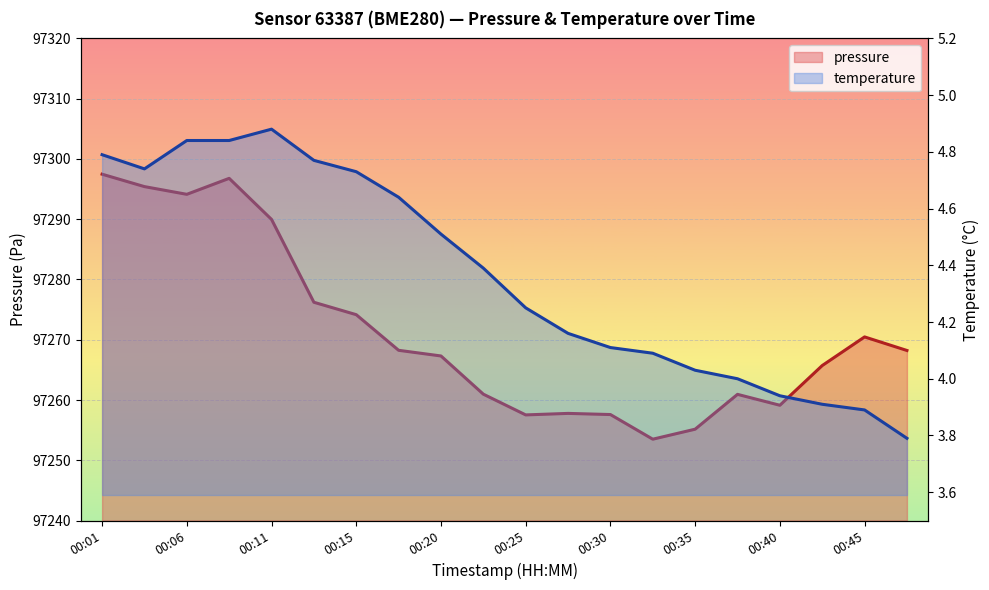

The value of temperature at 00:01 is 4.8. True or false?

True